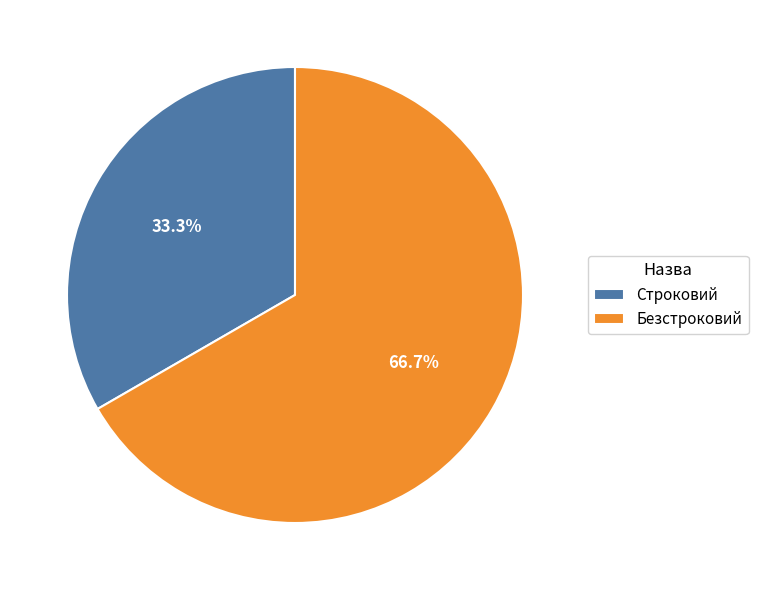

To the nearest percent, what percentage of the pie is Строковий?

33%